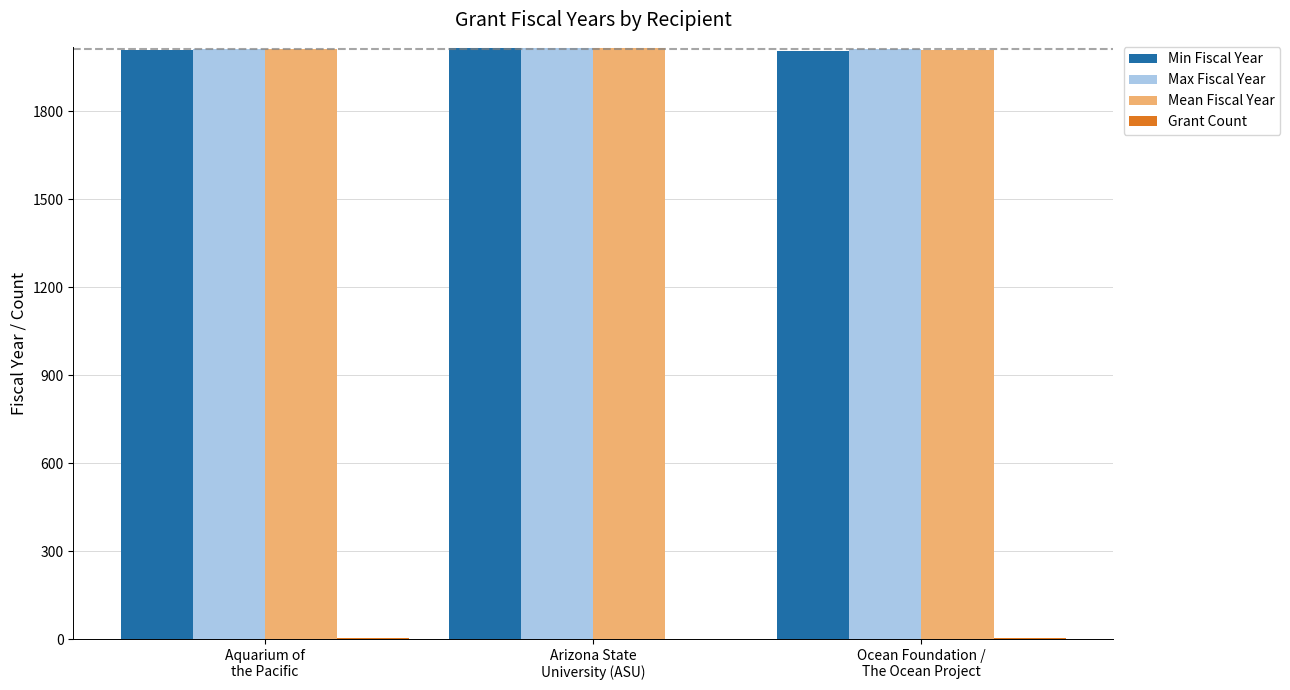

What is the highest value of the Mean Fiscal Year series?

2015.0